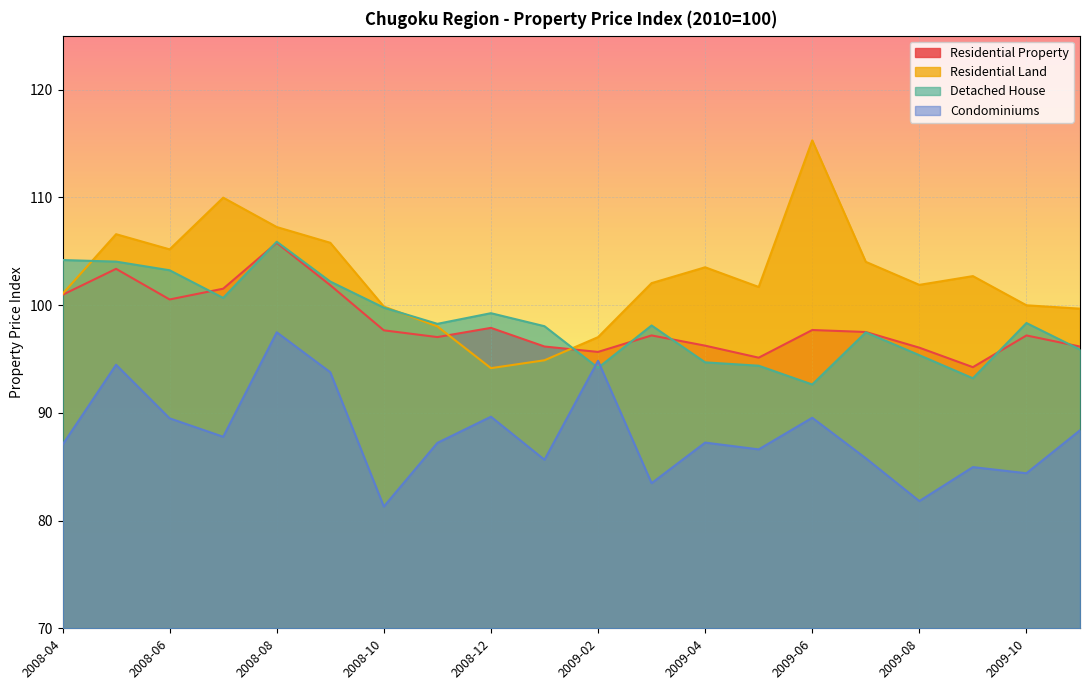

What position from the left is 2008-06?

3